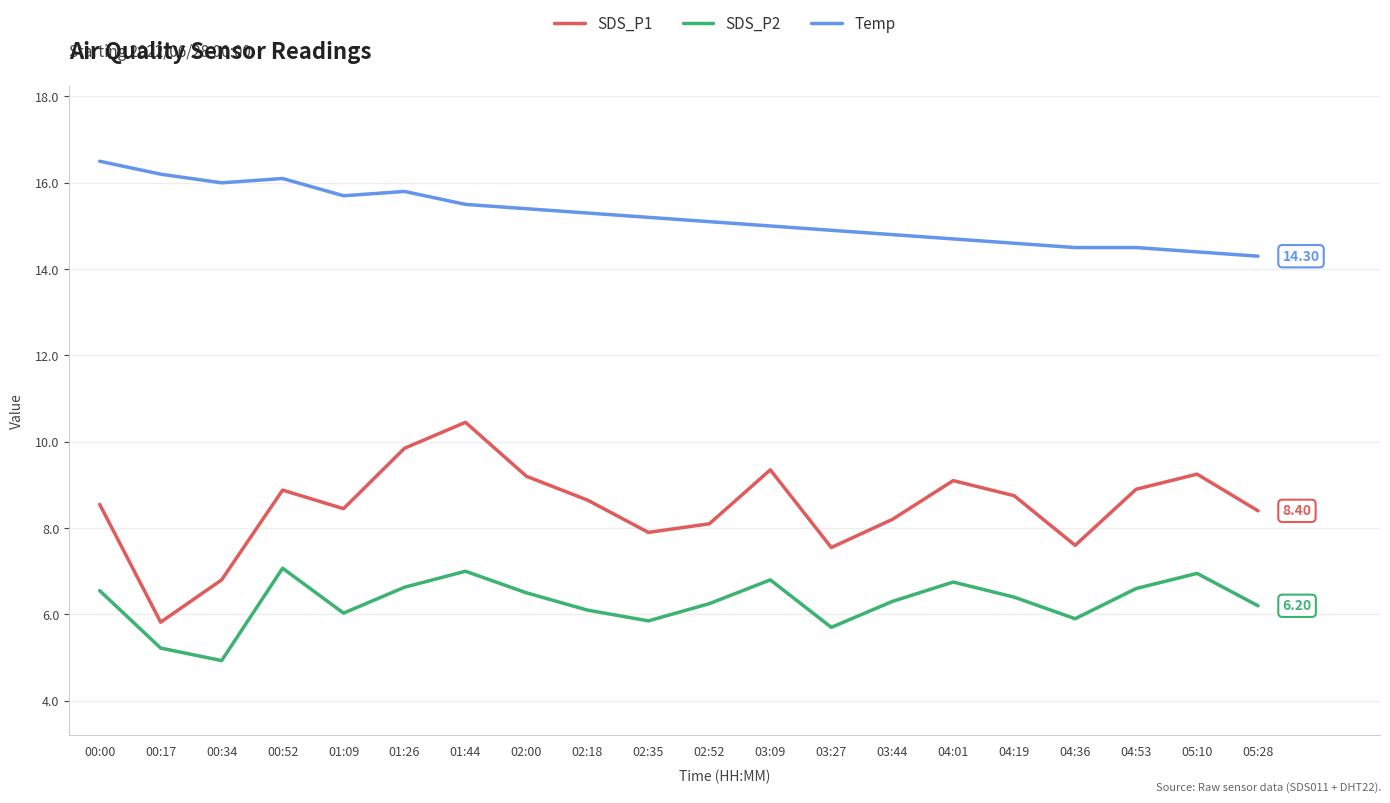

Is it true that Temp equals 3.6 at 02:35?

False